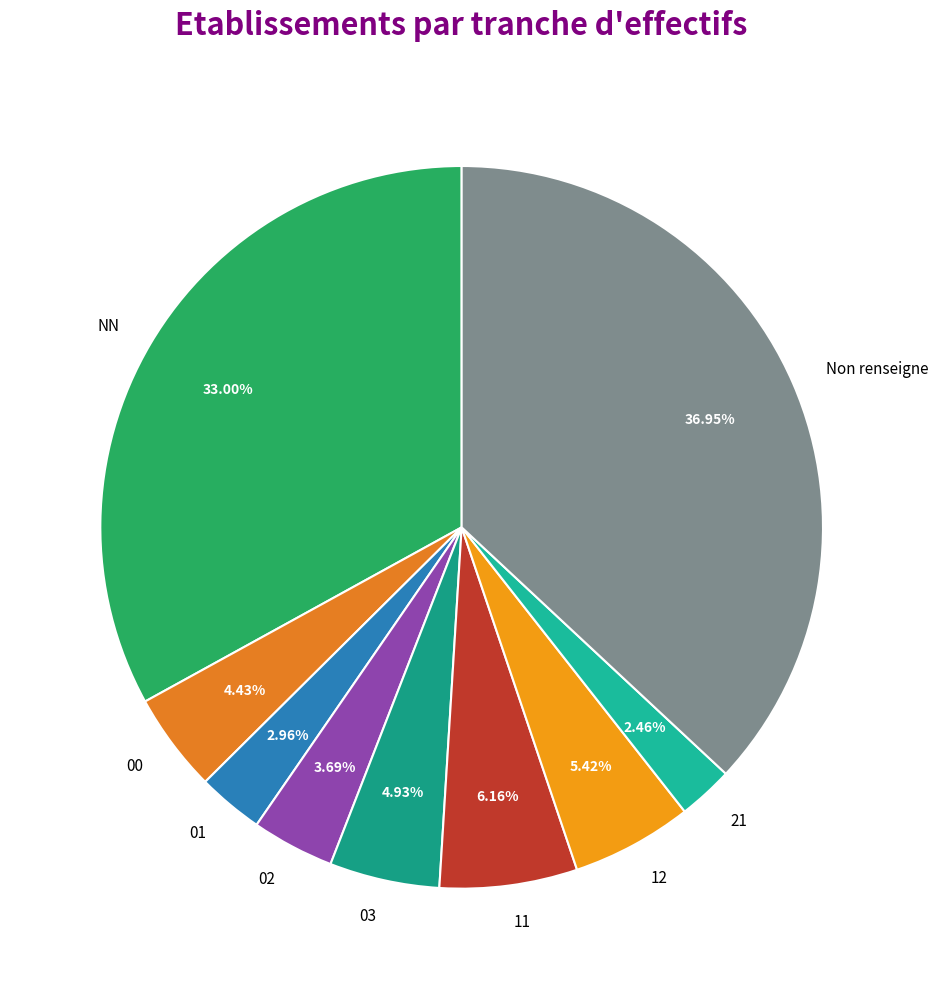

Which slice is the largest?

Non renseigne